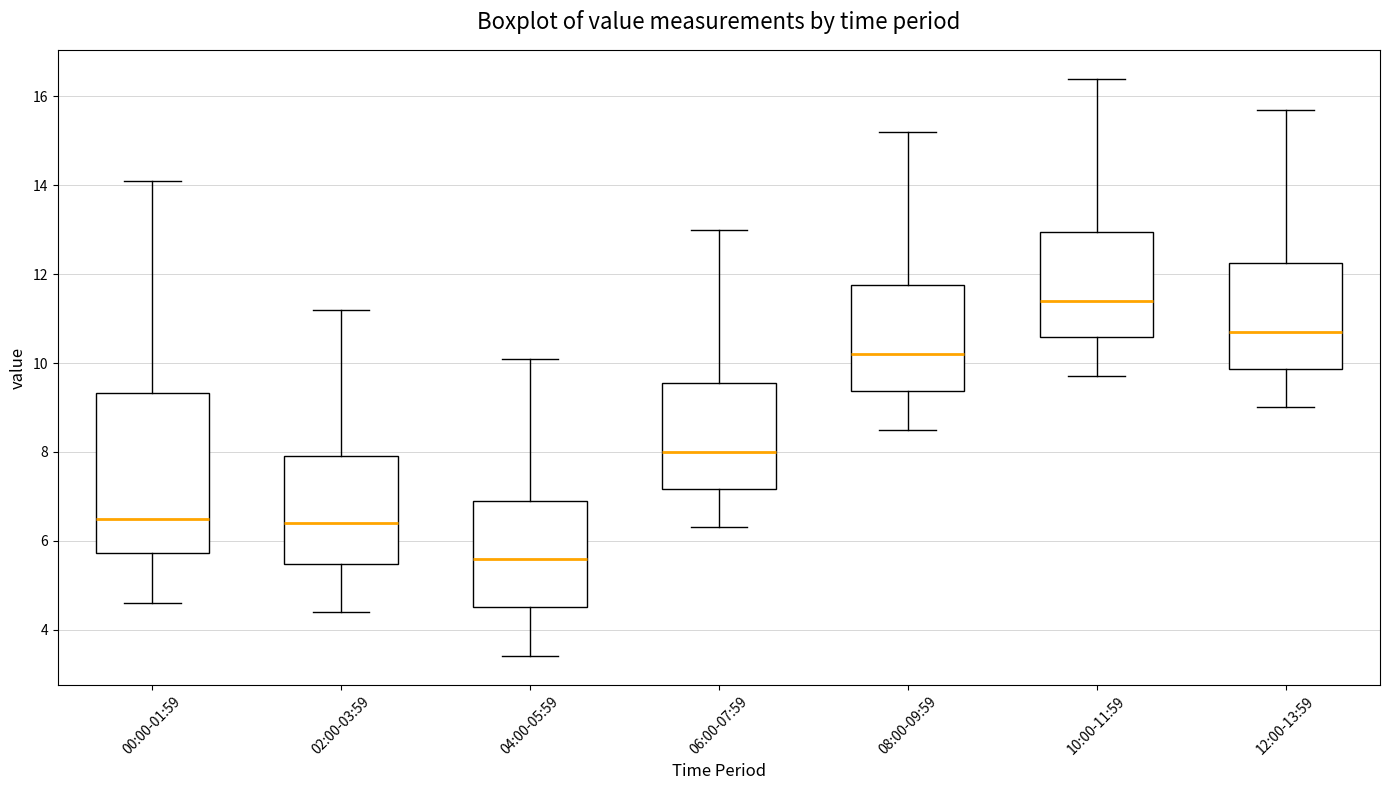

Where is the lower edge of the box for 06:00-07:59 on the y-axis? The values are not printed on the chart, so give them approximately, as read against the axis.

7.2